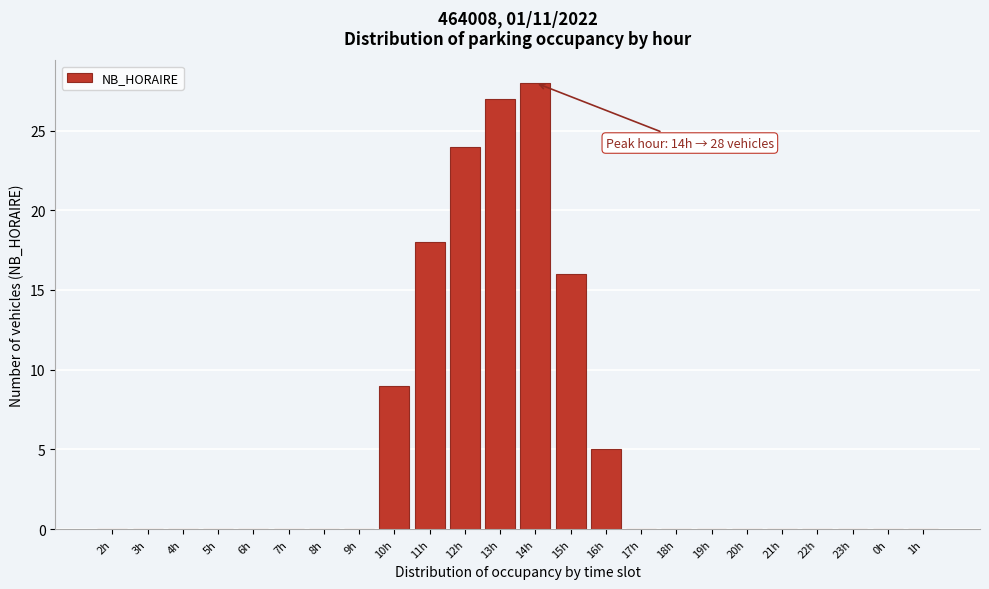

Reading right to left, list all the values displayed in this chart.

1h=0	0h=0	23h=0	22h=0	21h=0	20h=0	19h=0	18h=0	17h=0	16h=5	15h=16	14h=28	13h=27	12h=24	11h=18	10h=9	9h=0	8h=0	7h=0	6h=0	5h=0	4h=0	3h=0	2h=0